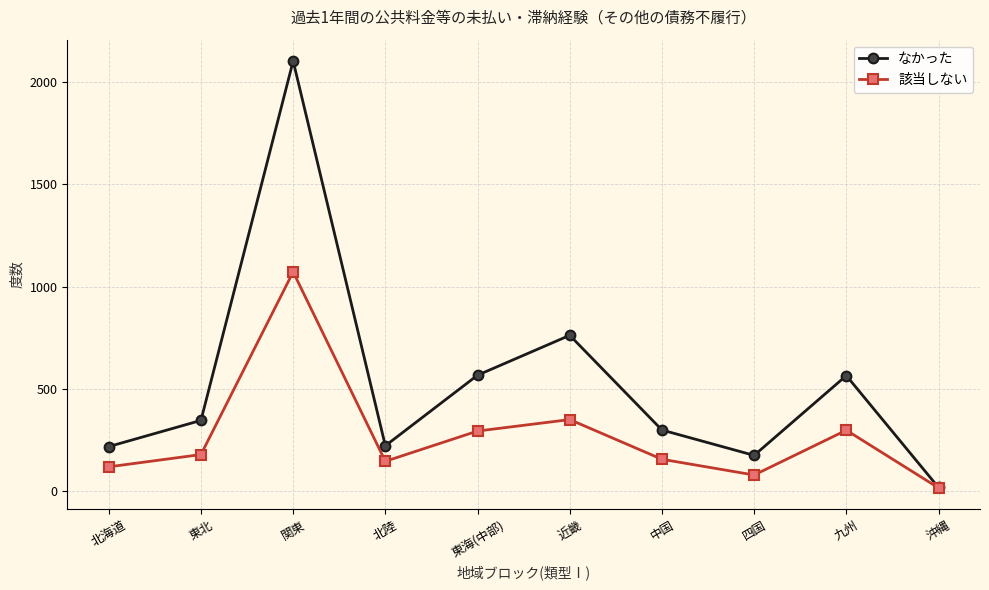

The なかった series shows 565 at 九州. True or false?

True